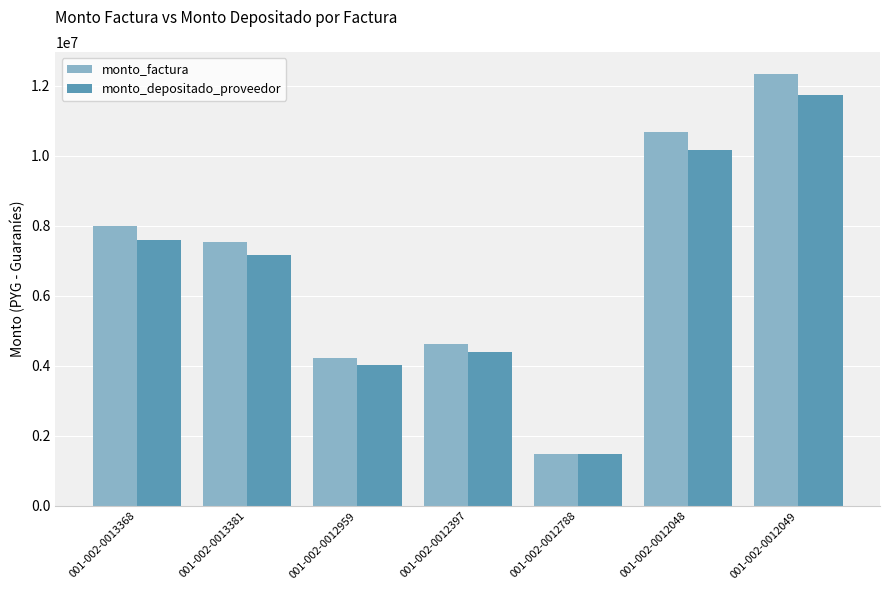

What is the label of the 5th bar from the left?

001-002-0012788